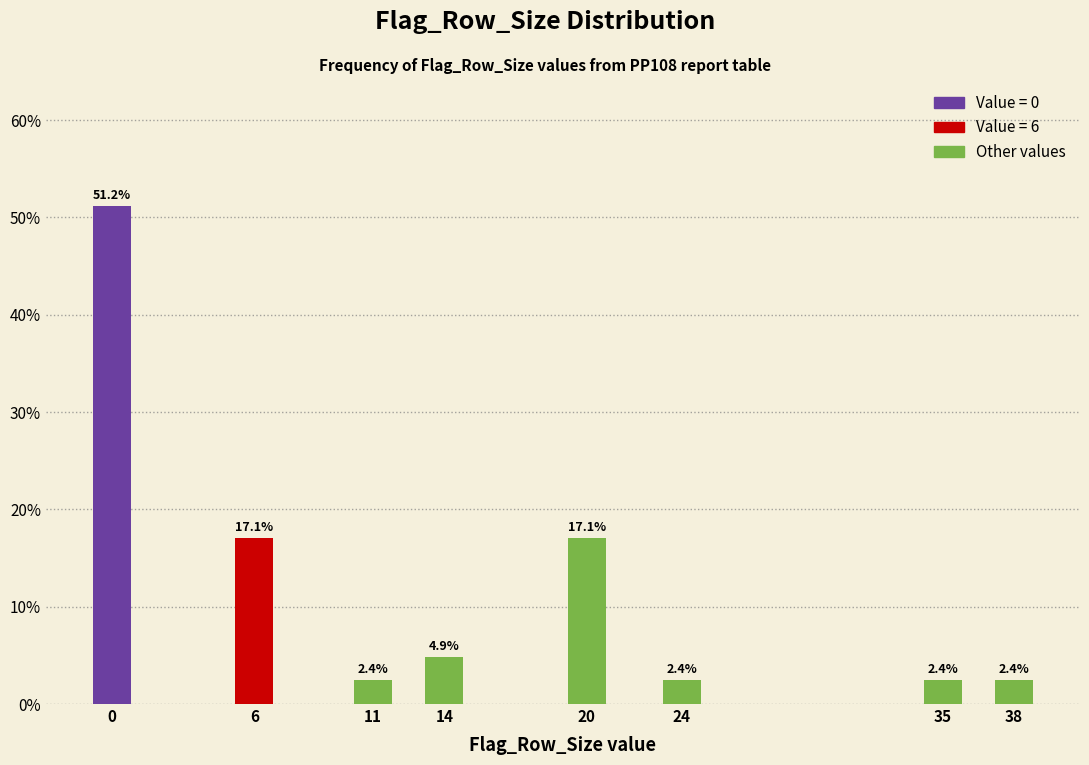

Reading left to right, what are all the values shown in this chart?

51.2	17.1	2.4	4.9	17.1	2.4	2.4	2.4